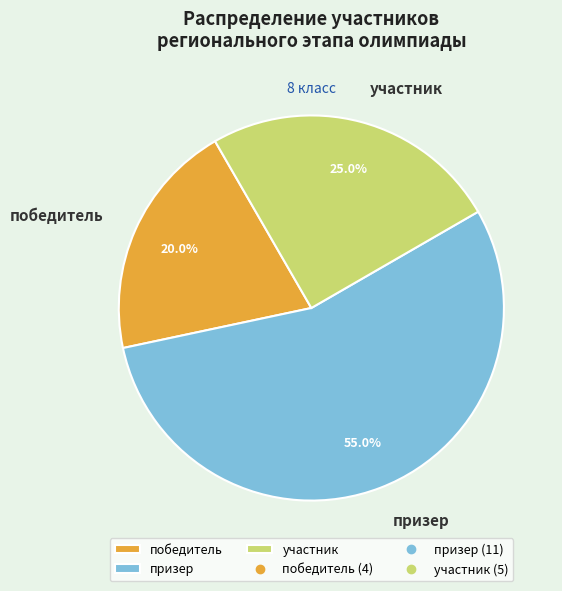

To the nearest percent, what is the difference between the победитель and участник slice percentages?

5%